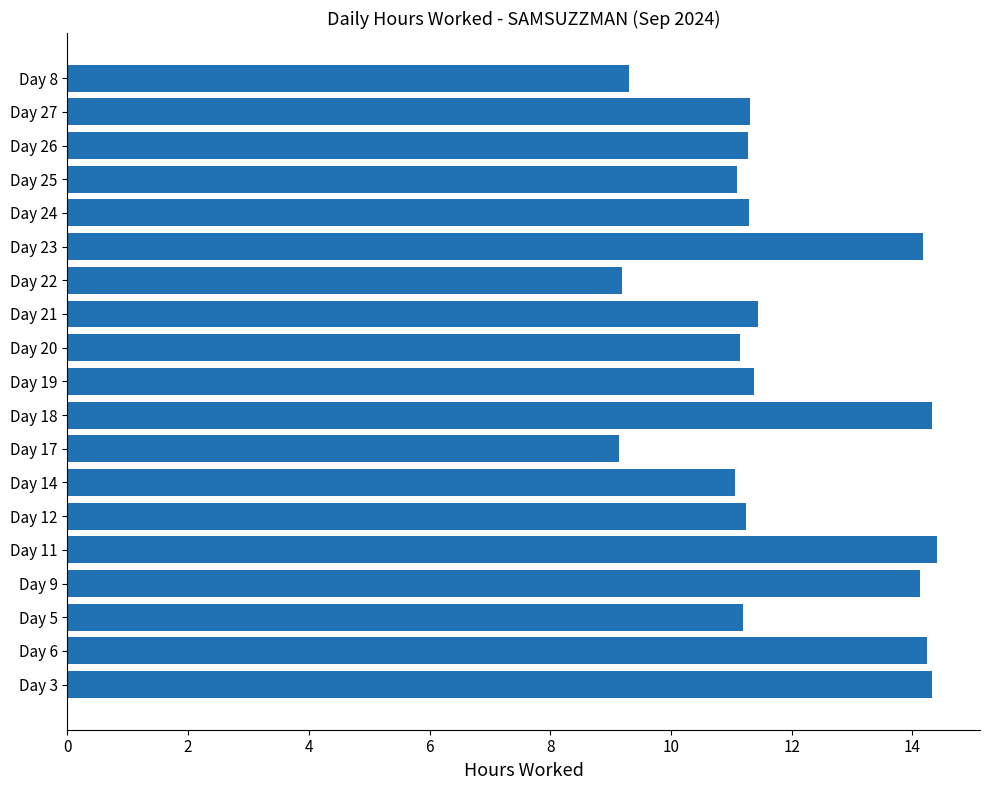

What is the smallest value displayed?

9.1